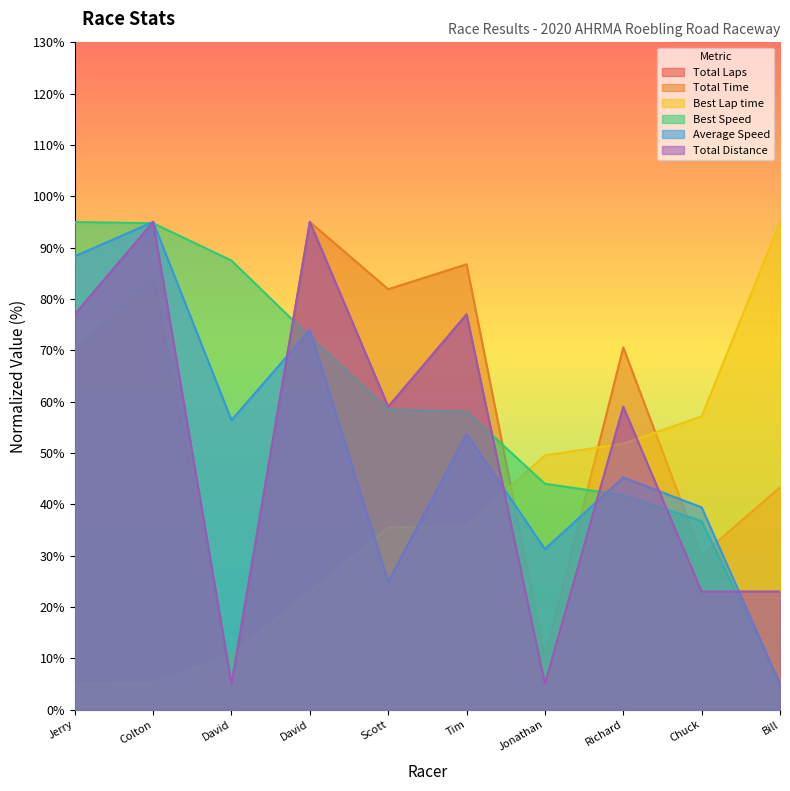

Which category has the highest value across all series?

Colton